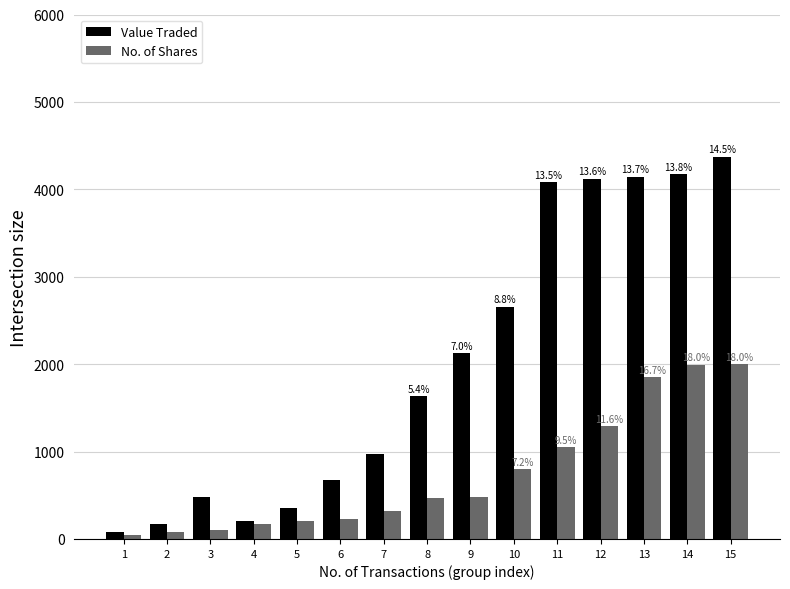

List the series in order of their overall mean, lowest first.

No. of Shares, Value Traded